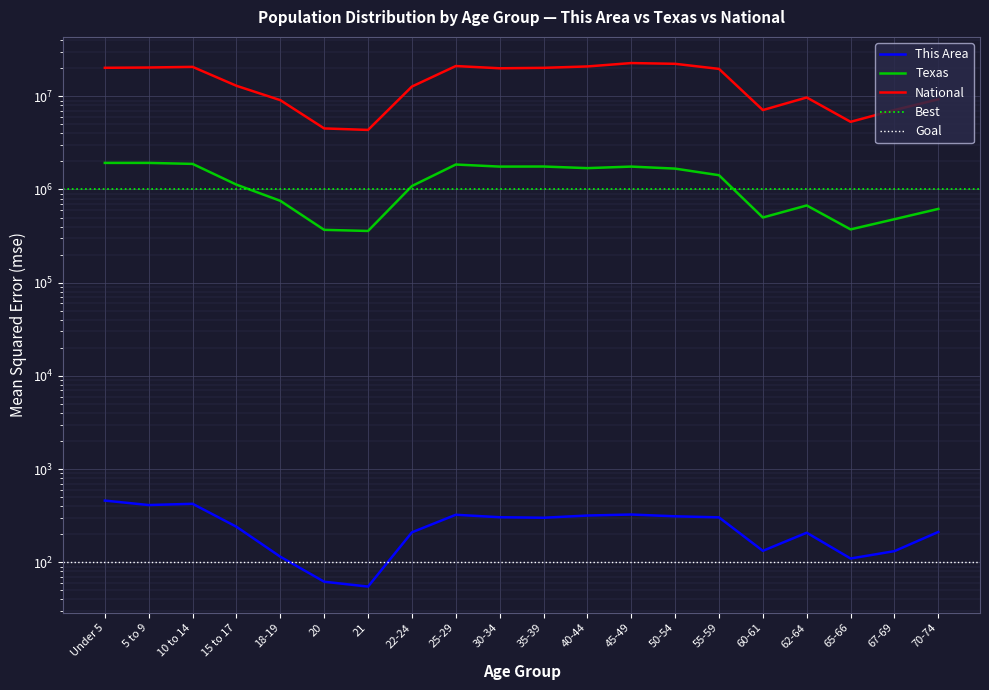

At which category does Texas reach its first local valley?

21